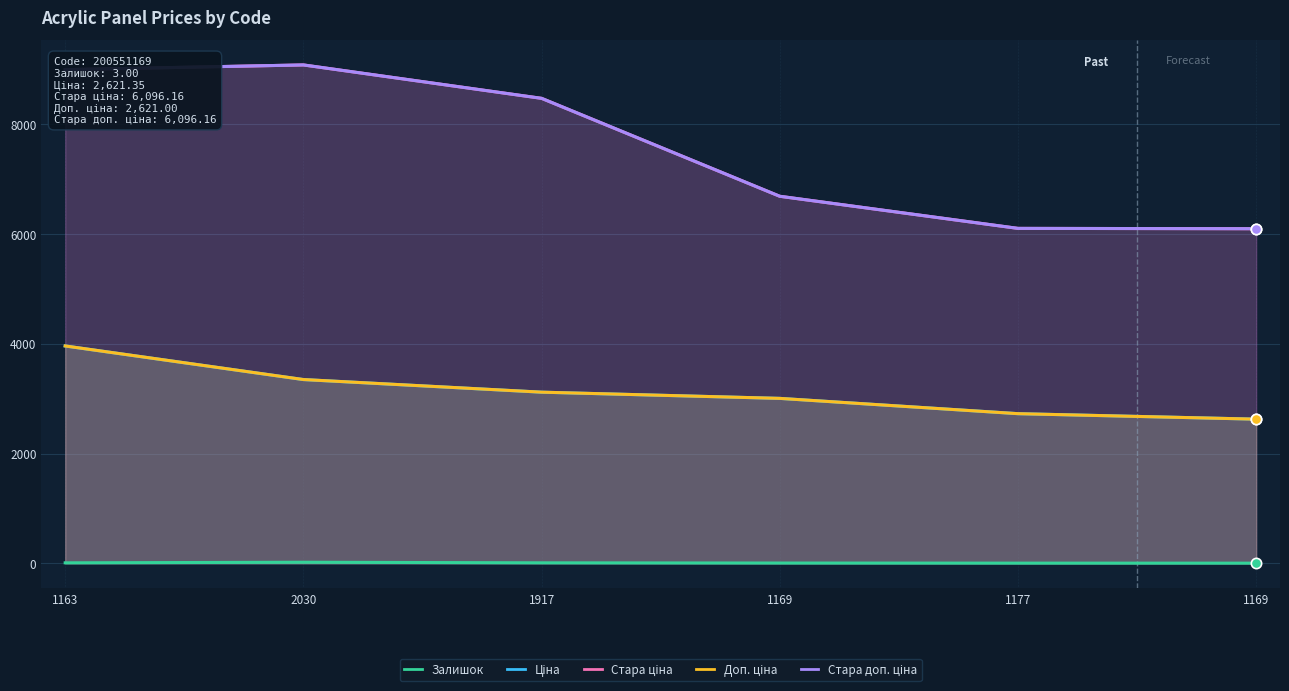

Which series has the widest spread of Y values?

Стара ціна